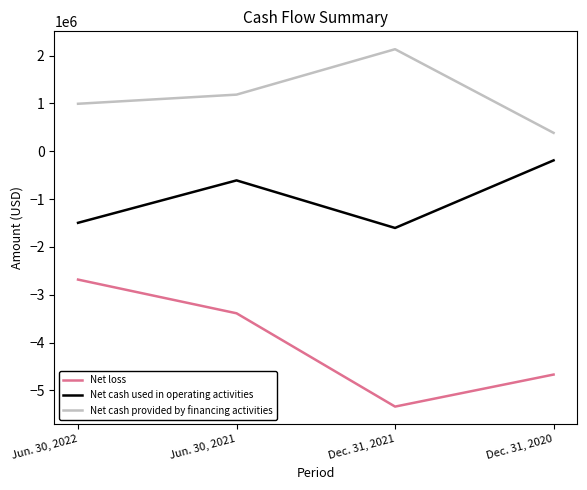

Rank the series by their average value, from highest to lowest.

Net cash provided by financing activities, Net cash used in operating activities, Net loss